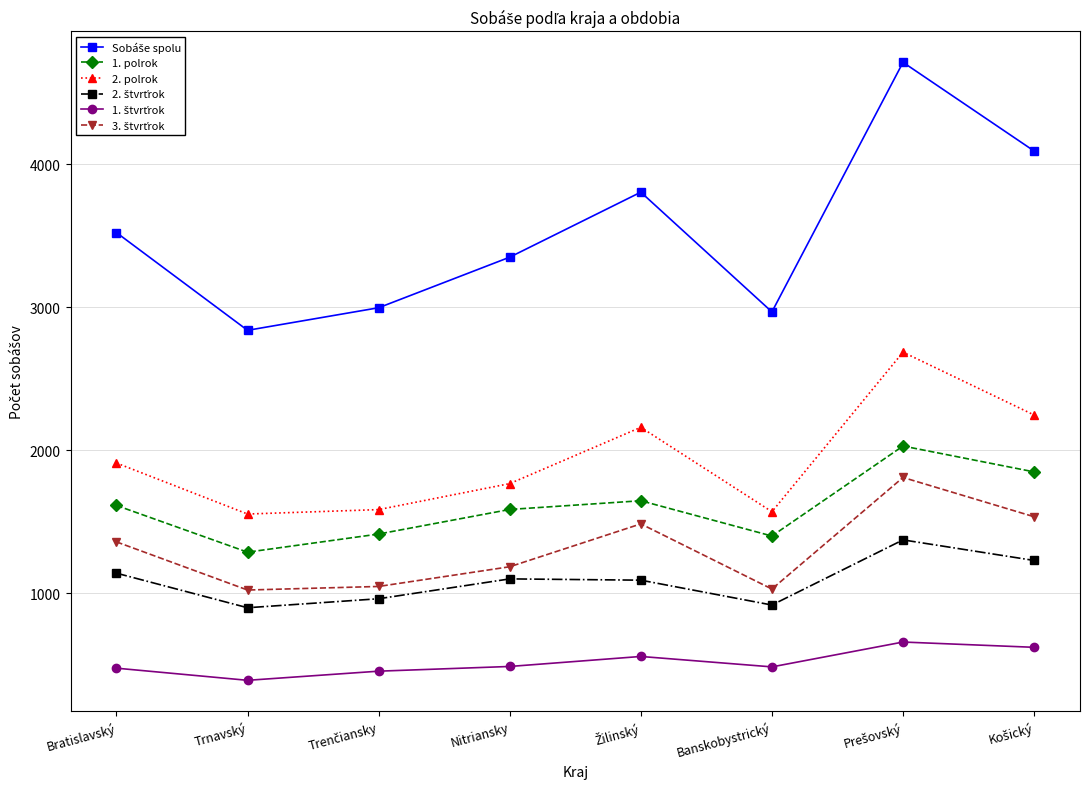

What is the total value across all series at Bratislavský?

10017